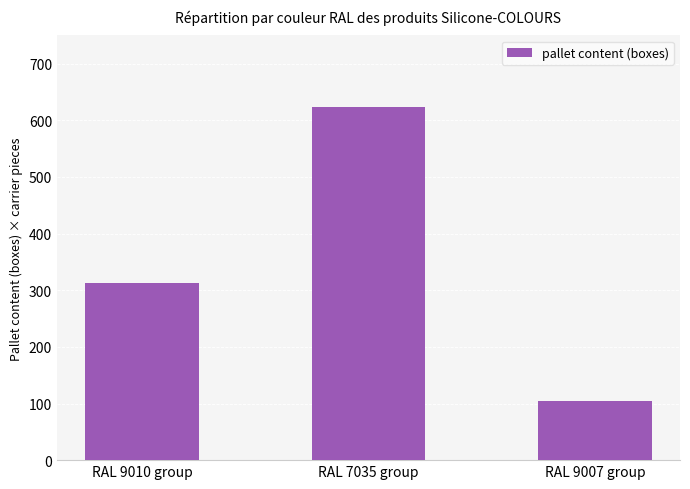

Which label corresponds to the largest value in the chart?

RAL 7035 group